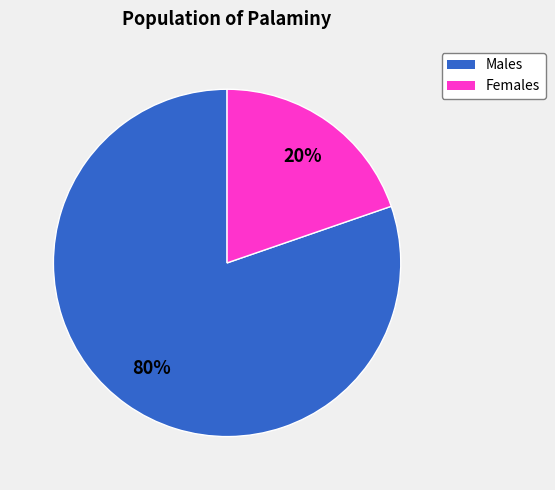

Is there any slice that represents more than half of the pie?

Yes